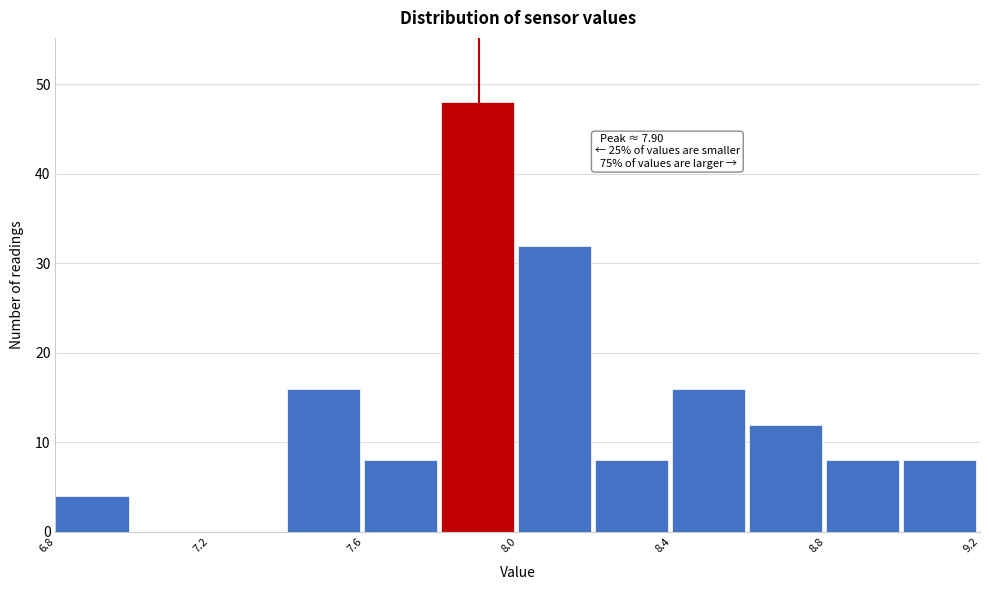

Which range on the x-axis has the tallest bar?

7.8 to 8.0